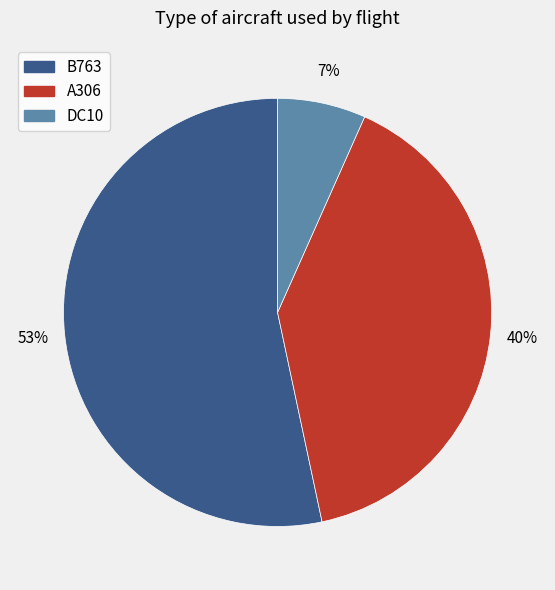

Does B763 account for over 50% of the chart?

Yes